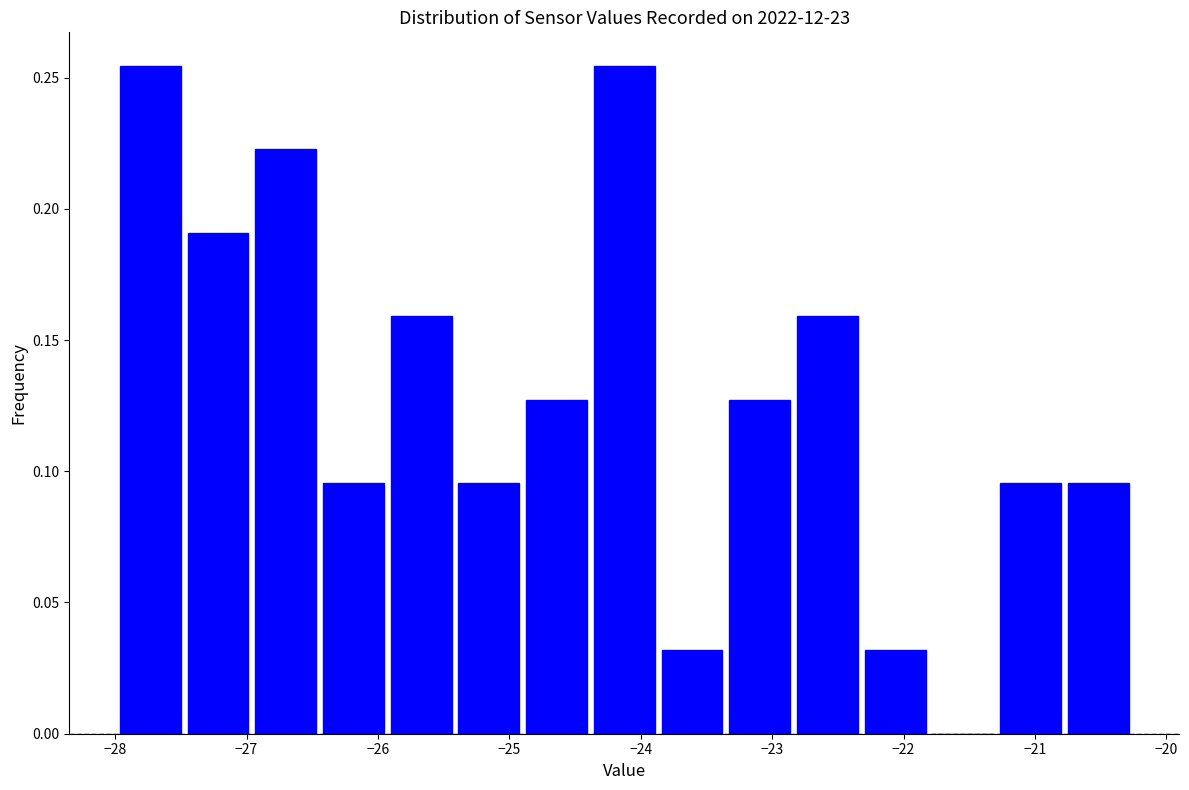

What is the height of the bar covering -24.9 to -24.4 on the x-axis? Neither the bar edges nor the heights are printed on the chart, so give them approximately, as read against the axes.

0.125